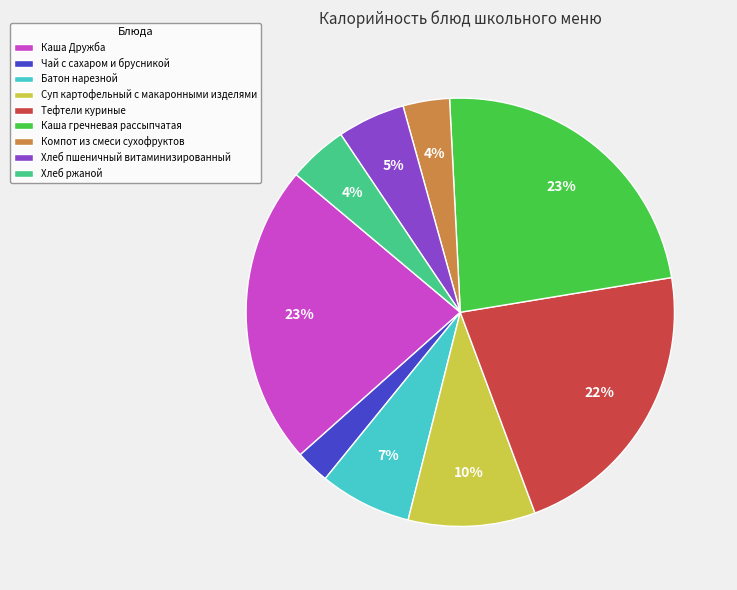

How many slices are in this pie chart?

9